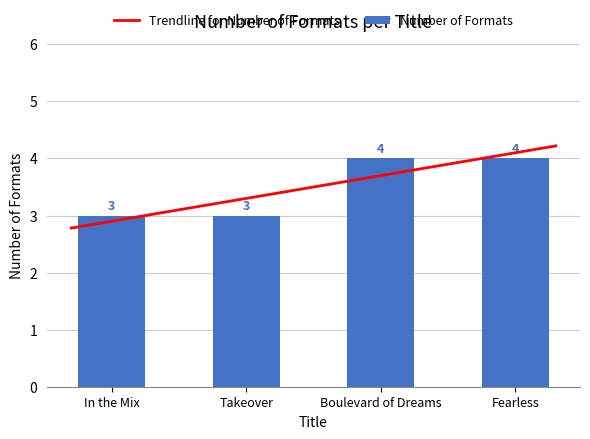

Reading left to right, transcribe all the data shown in this chart.

3	3	4	4